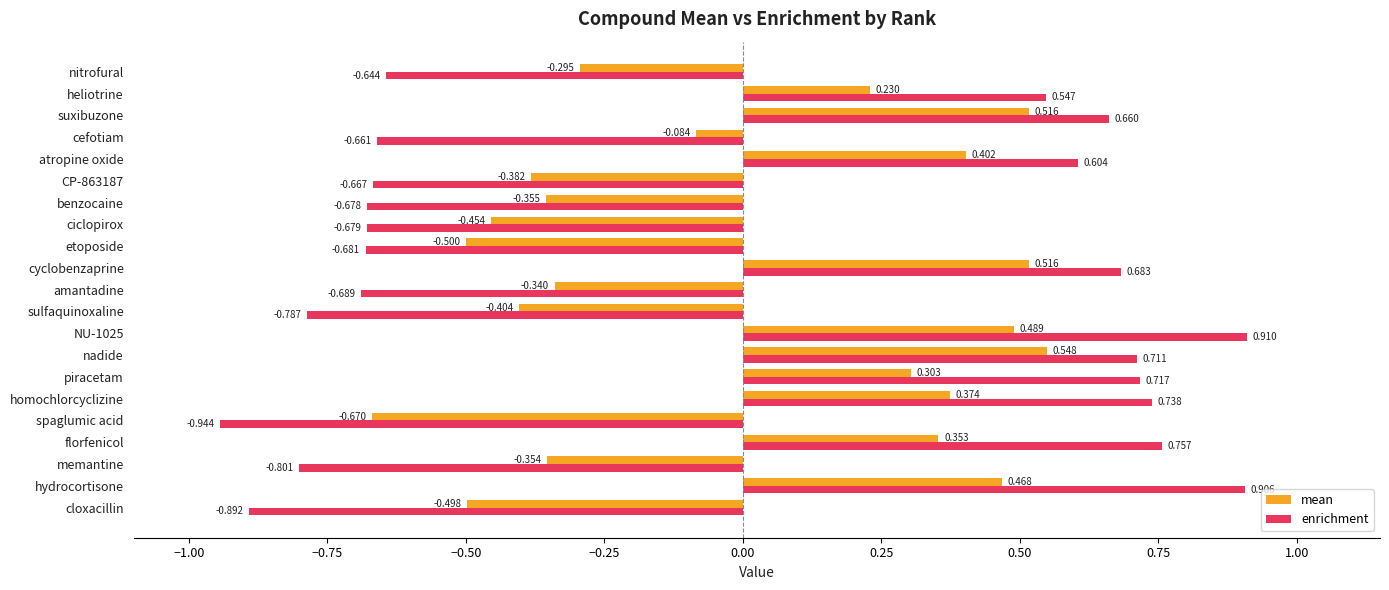

List the series in order of their peak value, highest first.

enrichment, mean